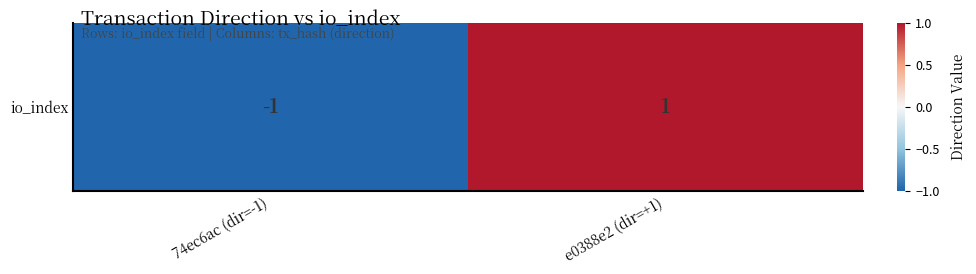

Reading left to right, list all the values displayed in this chart.

-1	1